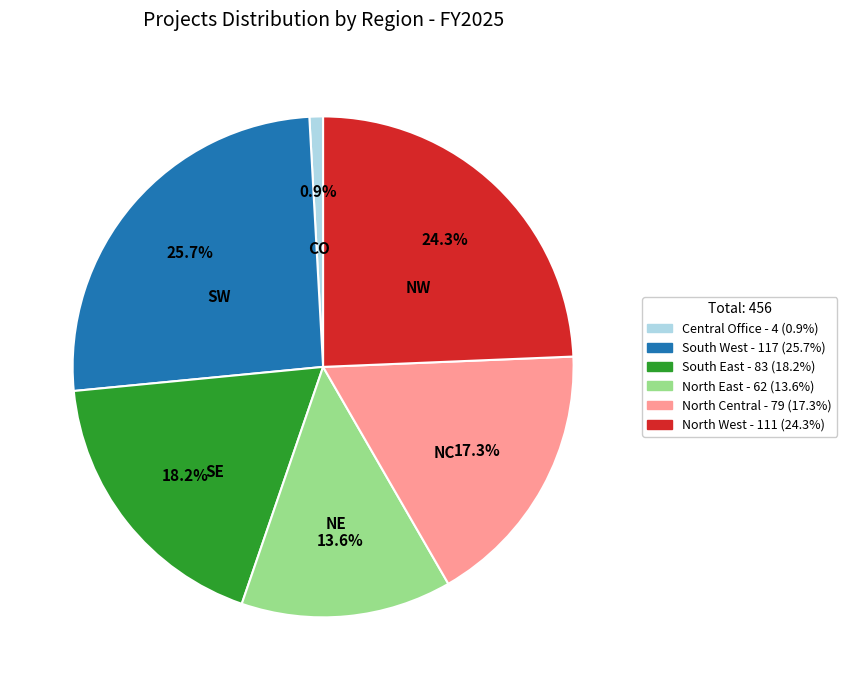

True or false: North Central accounts for 17% of the total.

True